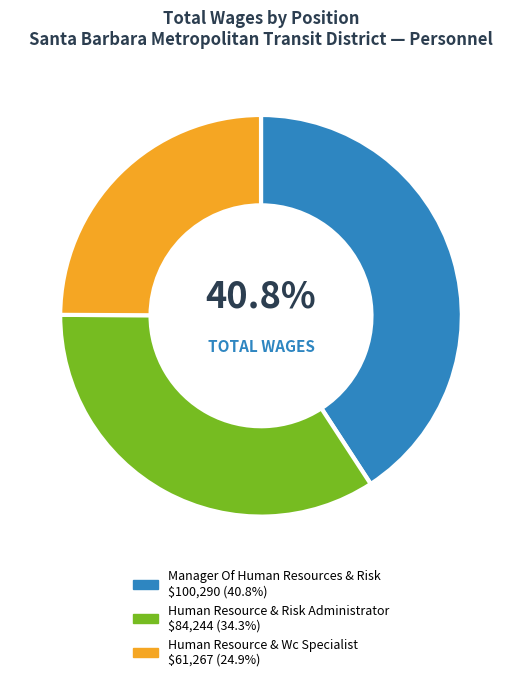

Count the number of slices in the pie.

3